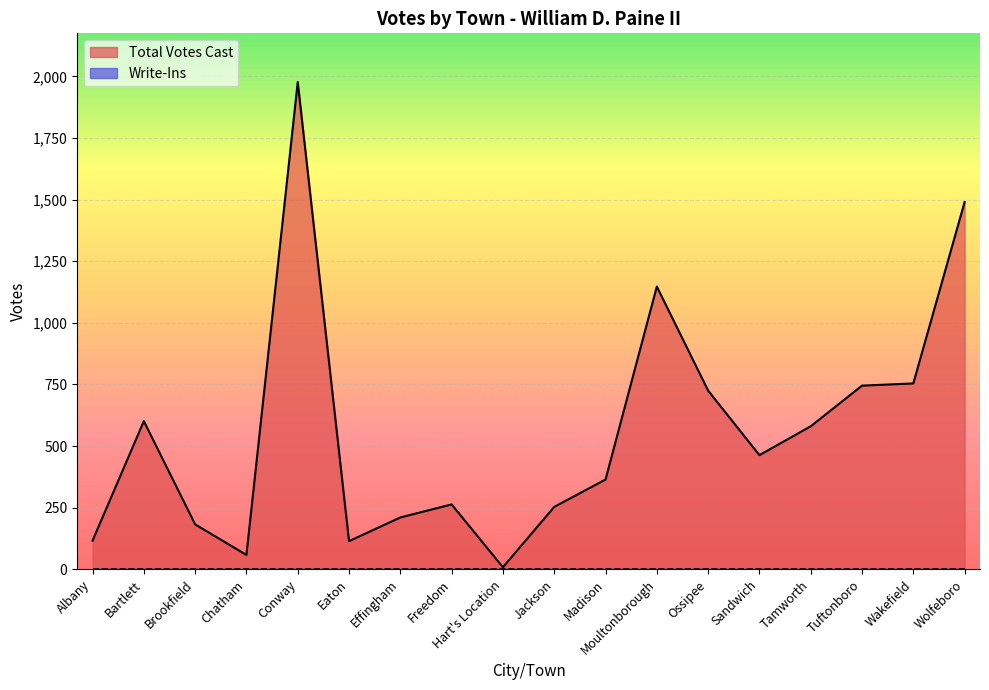

Which label corresponds to the smallest value in the chart?

Hart's Location